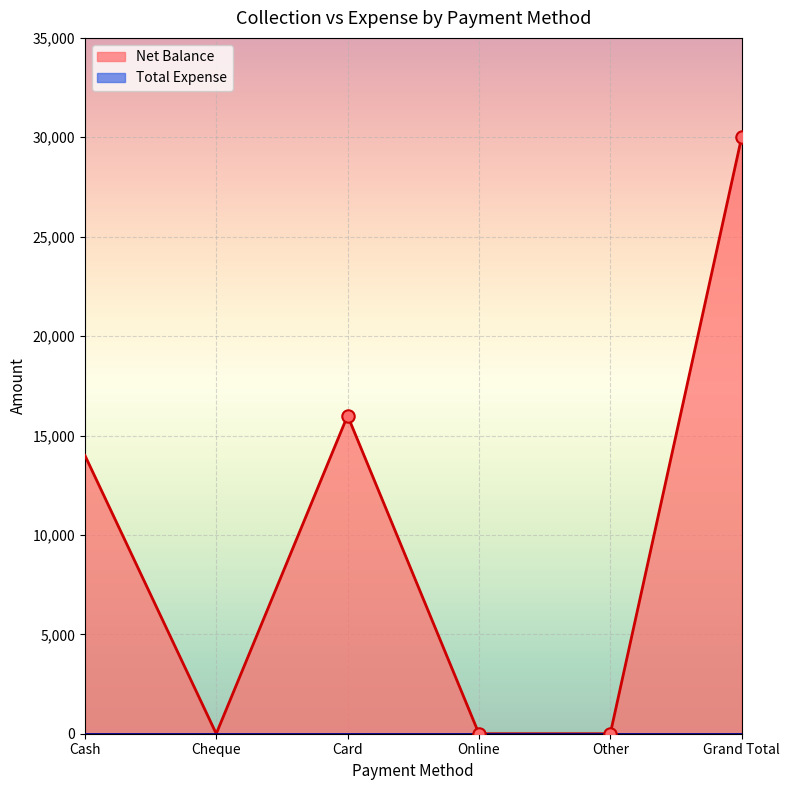

What is the change in value from Card to Grand Total?

+14000